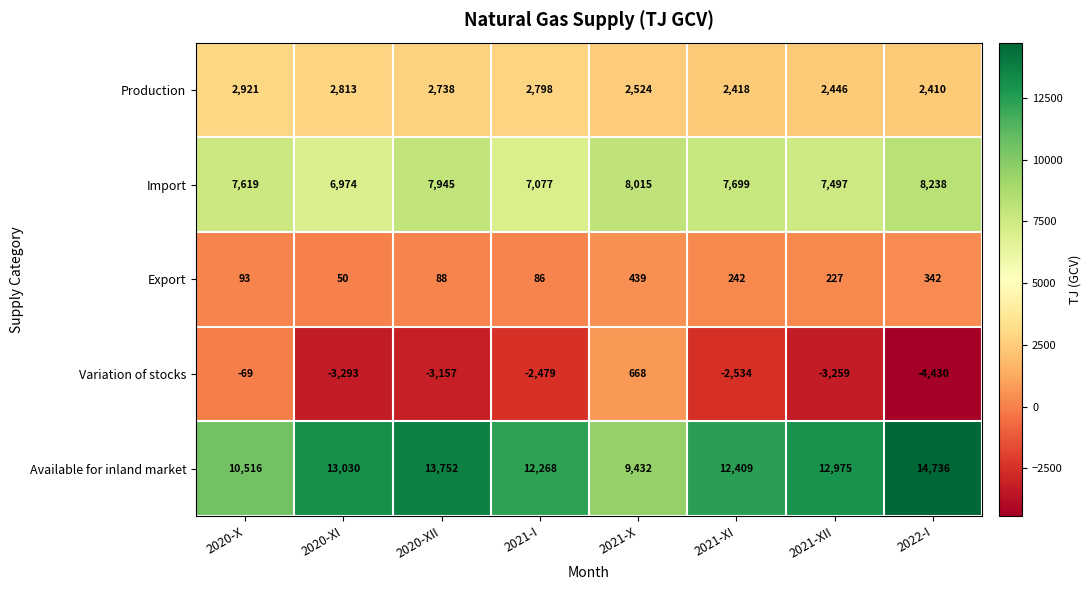

True or false: Production has a value of 2798 at 2021-I.

True